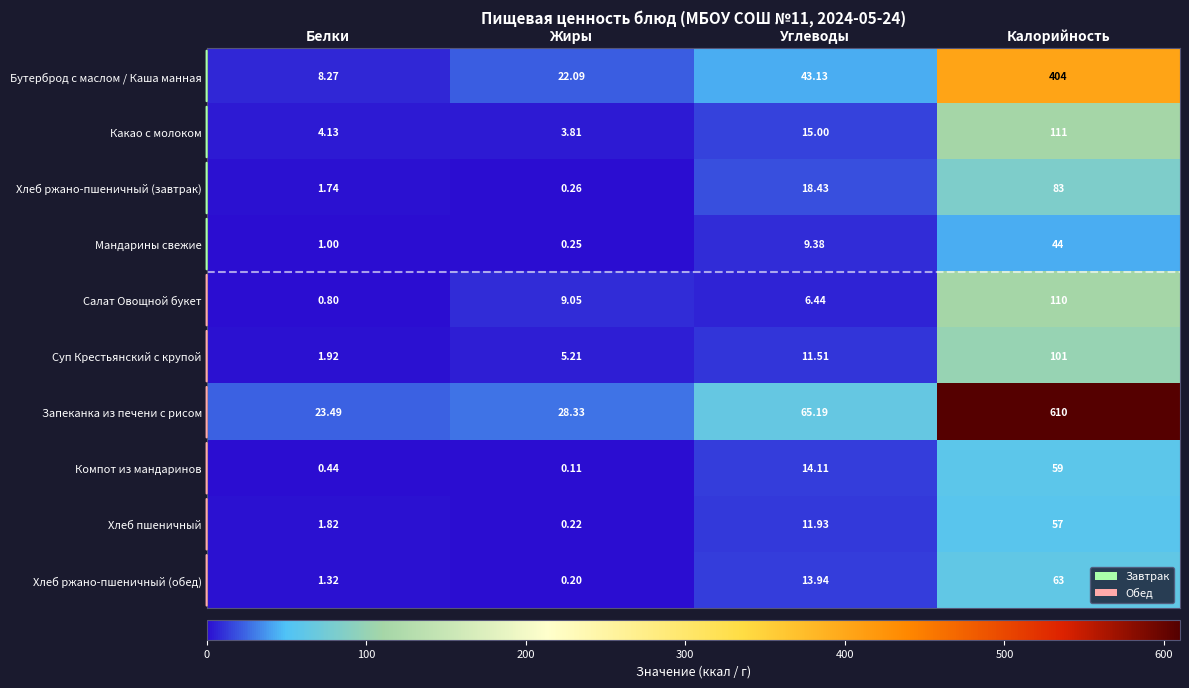

At which category is the sum across all series the highest?

Калорийность